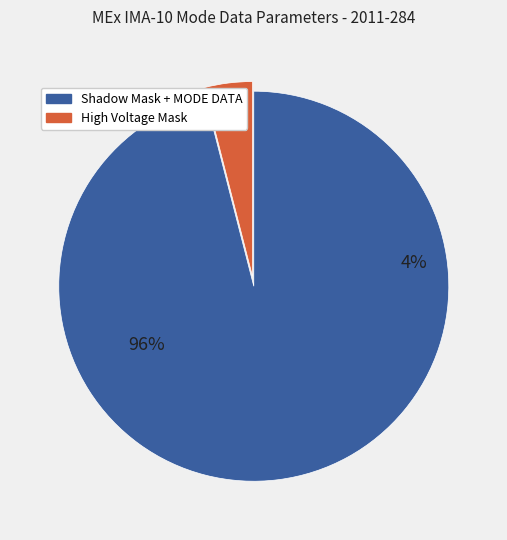

What is the largest slice in the pie chart?

Shadow Mask + MODE DATA